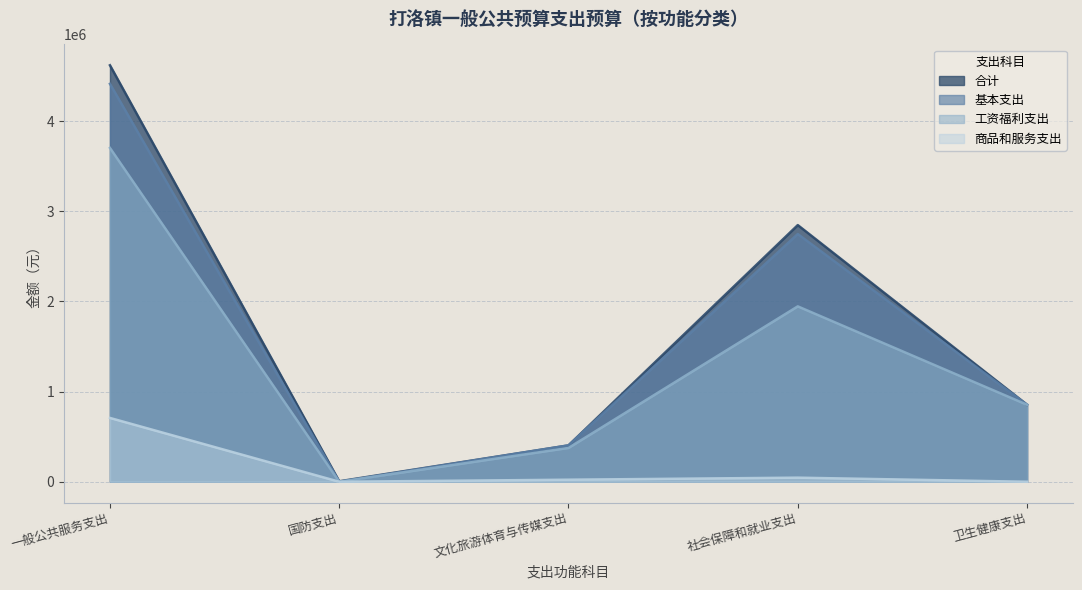

What is the sum of all 基本支出 values?

8420374.2